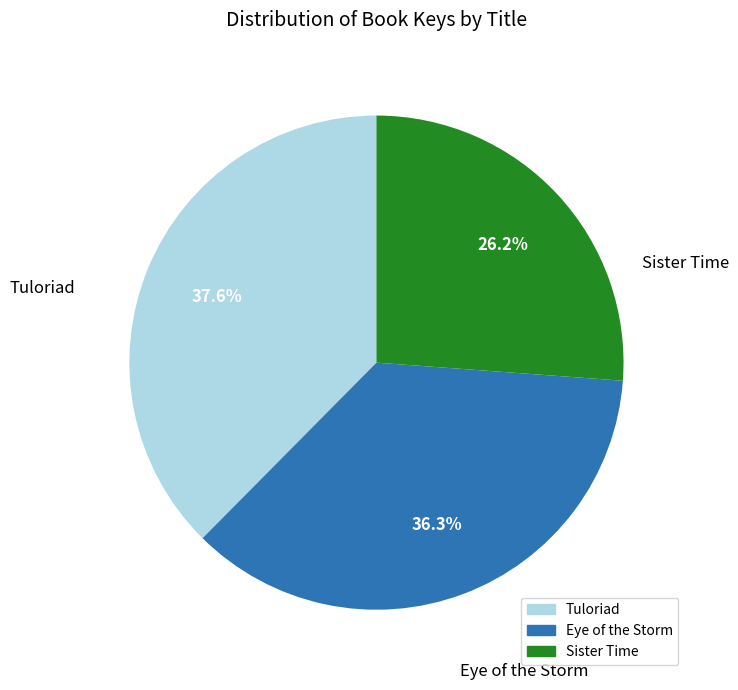

Combined, do Sister Time and Eye of the Storm account for over 50%?

Yes